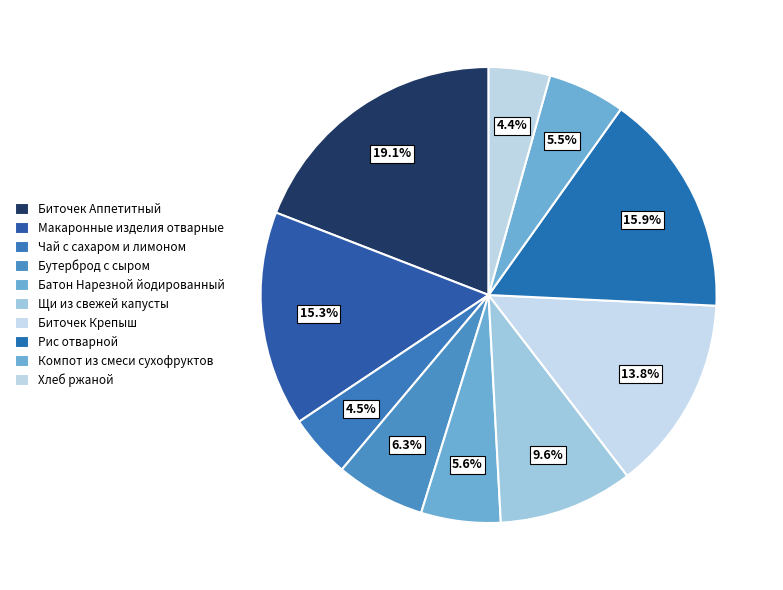

Combined, what portion of the pie is Чай с сахаром и лимоном and Щи из свежей капусты?

14.1%